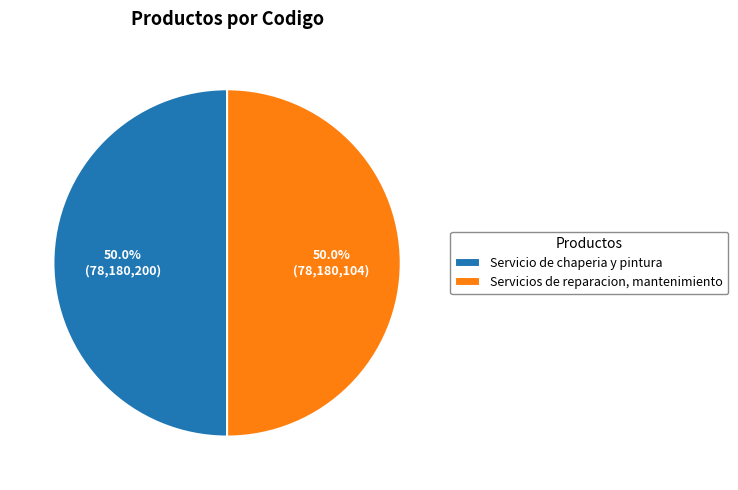

To the nearest percent, what is the combined percentage of Servicio de chaperia y pintura and Servicios de reparacion, mantenimiento?

100%